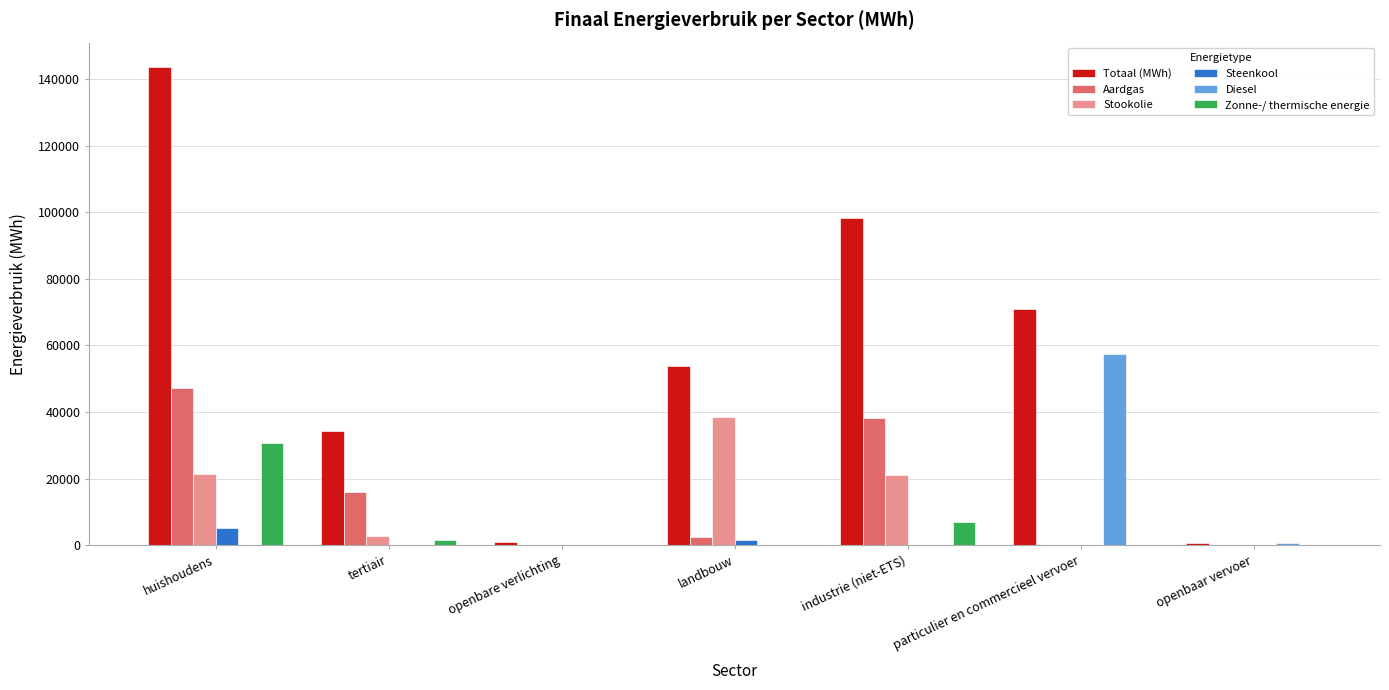

What are all the series names shown in the legend?

Totaal (MWh), Aardgas, Stookolie, Steenkool, Diesel, Zonne-/ thermische energie